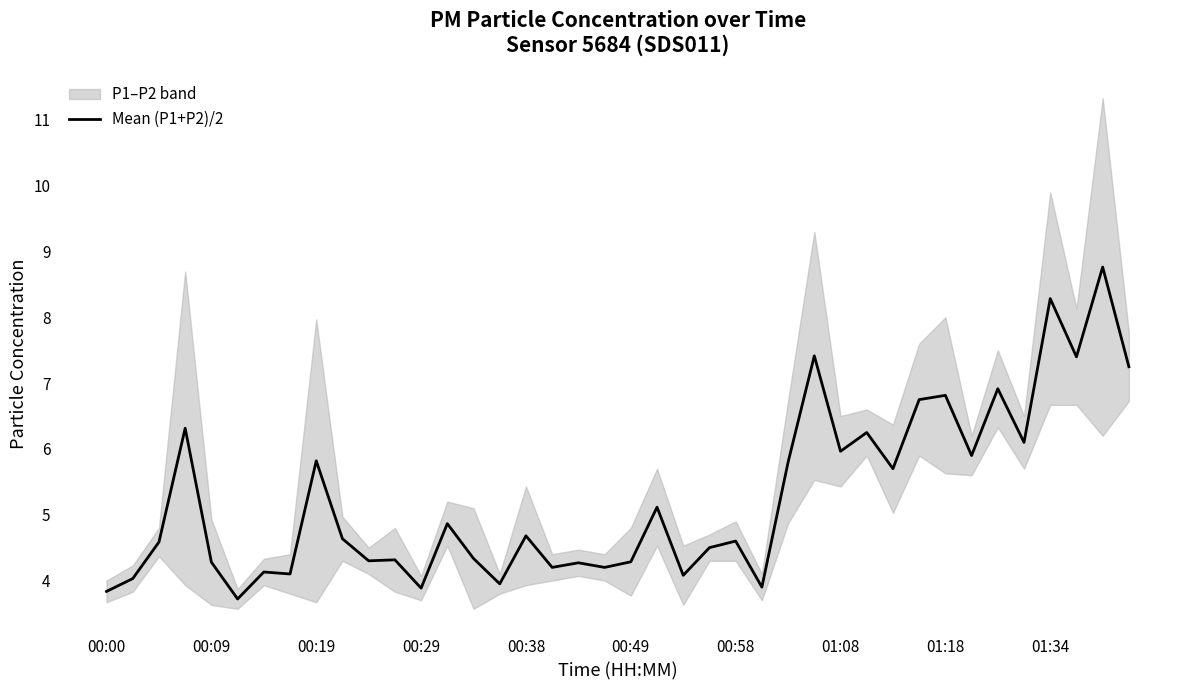

The value of Mean (P1+P2)/2 at 00:00 is 3.8. True or false?

True